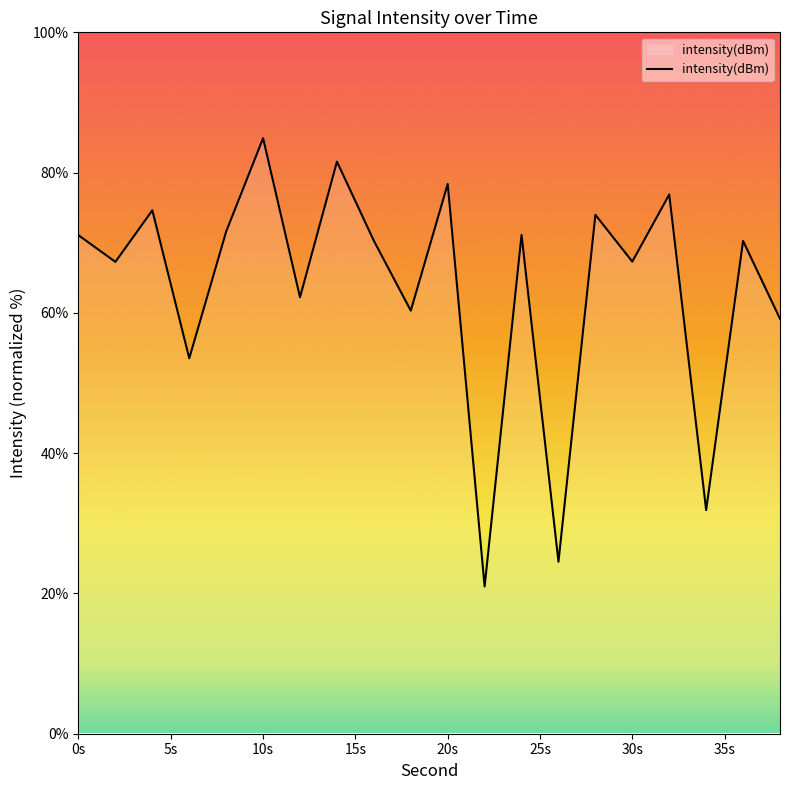

Reading left to right, extract all data points from this chart.

71.1	67.3	74.6	53.5	71.6	84.9	62.2	81.6	70.3	60.3	78.4	21.0	71.1	24.5	74.0	67.3	76.9	31.9	70.3	59.2